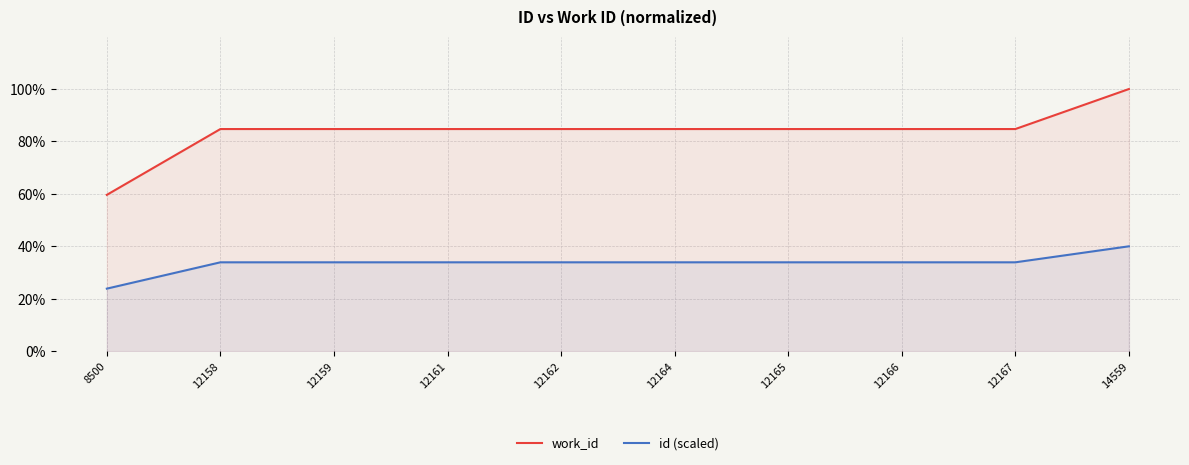

At how many categories does at least one series exceed 35?

10